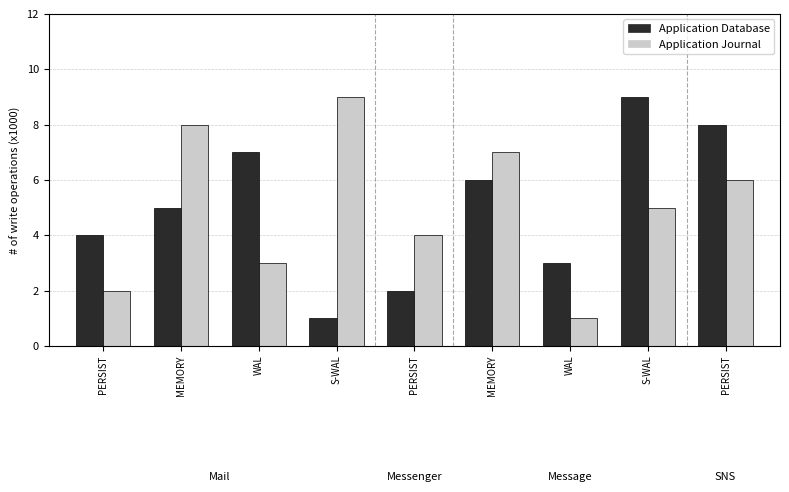

The value of Application Database at PERSIST is 12. True or false?

False